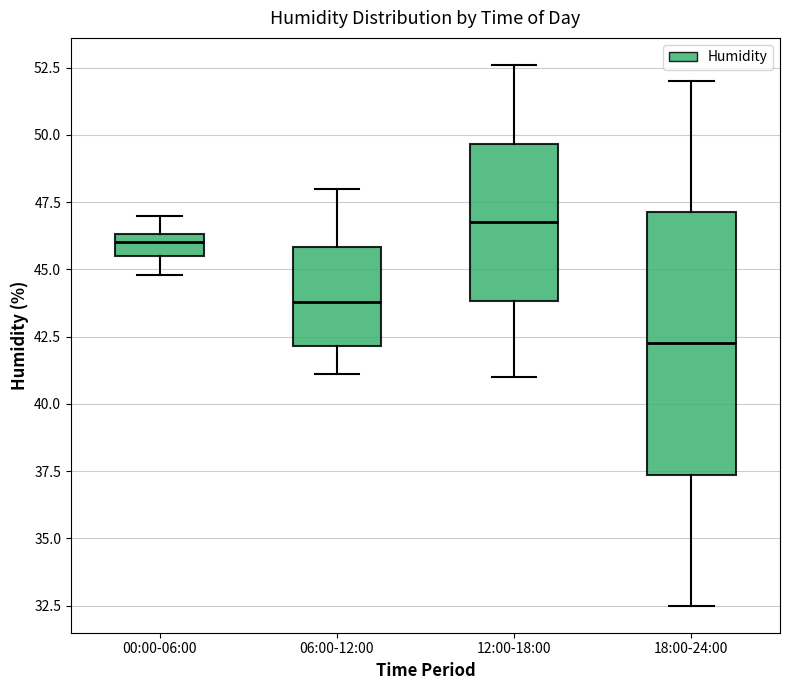

Where does the median line of the box for 00:00-06:00 sit on the y-axis? The values are not printed on the chart, so give them approximately, as read against the axis.

46.0